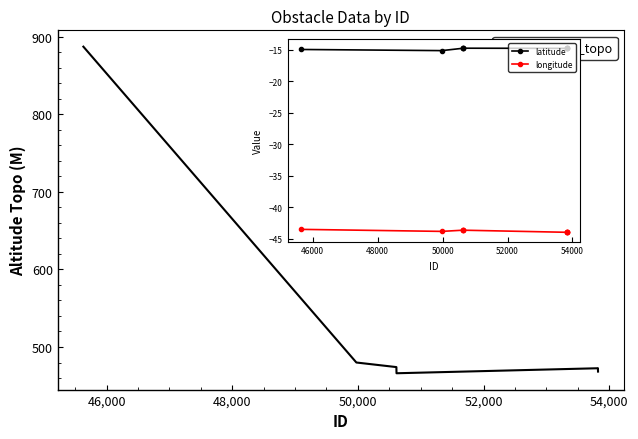

Count the number of data series in this chart.

3